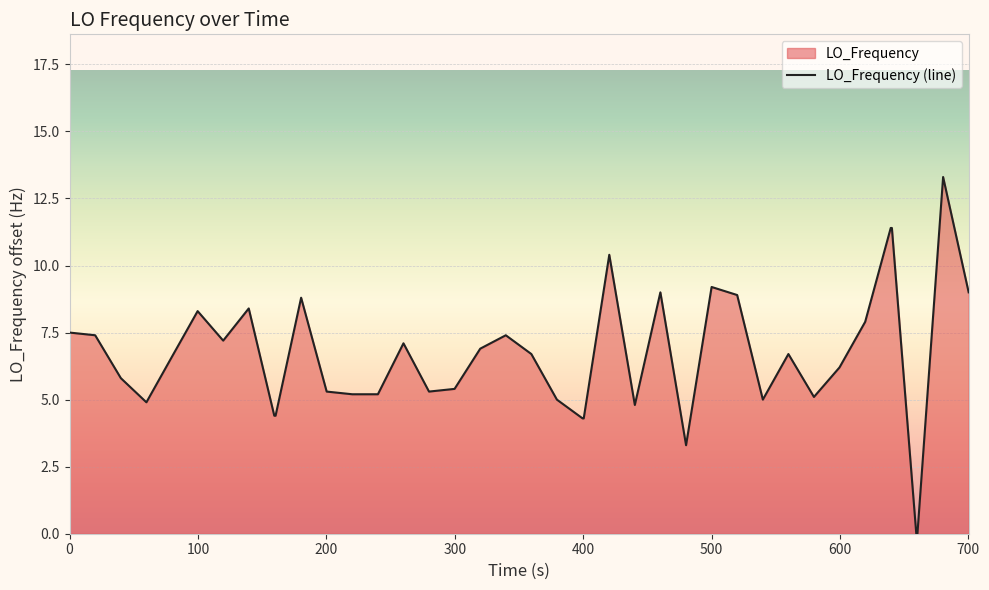

What is the greatest value displayed?

13.3